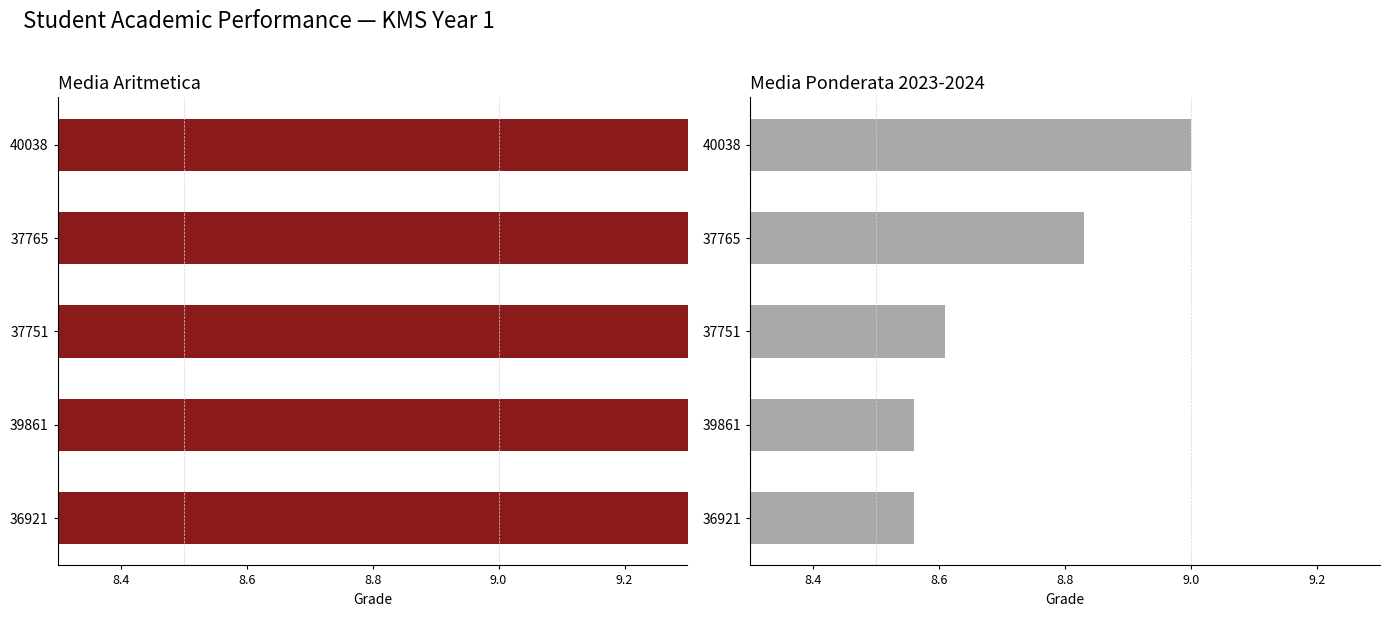

Rank the series by their average value, from highest to lowest.

Media aritmetica, Media ponderata 2023-2024